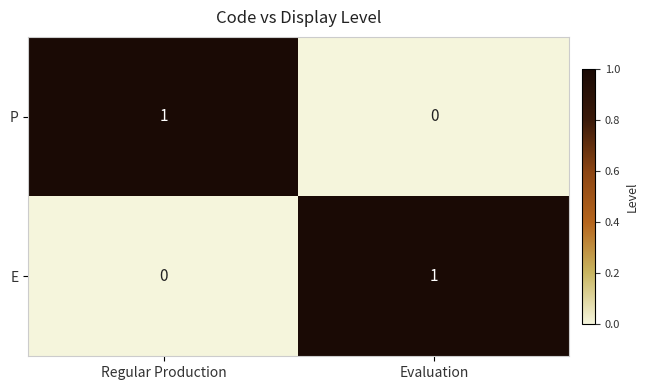

Is the value of P at Regular Production greater than the value of E at Regular Production?

Yes